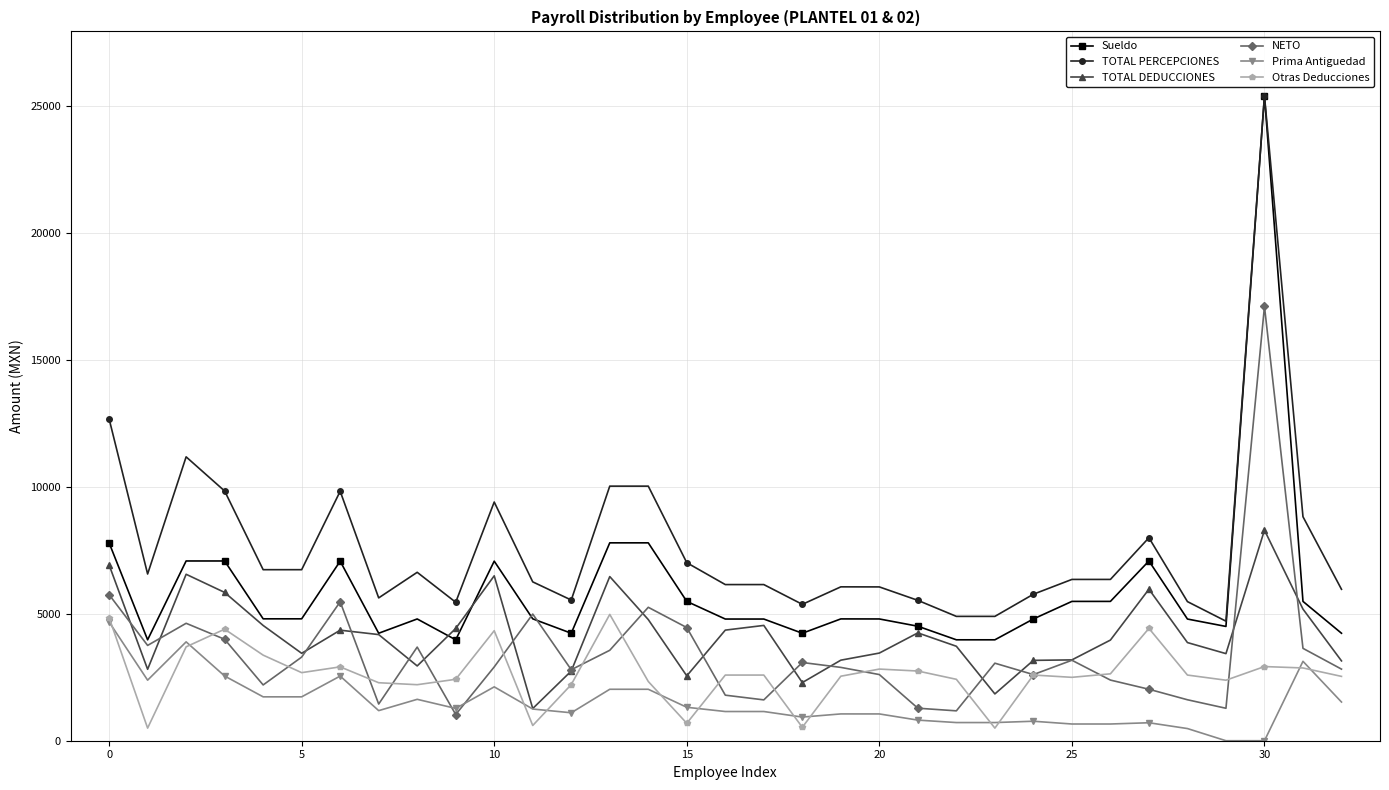

True or false: Otras Deducciones and Sueldo cross at least once.

False